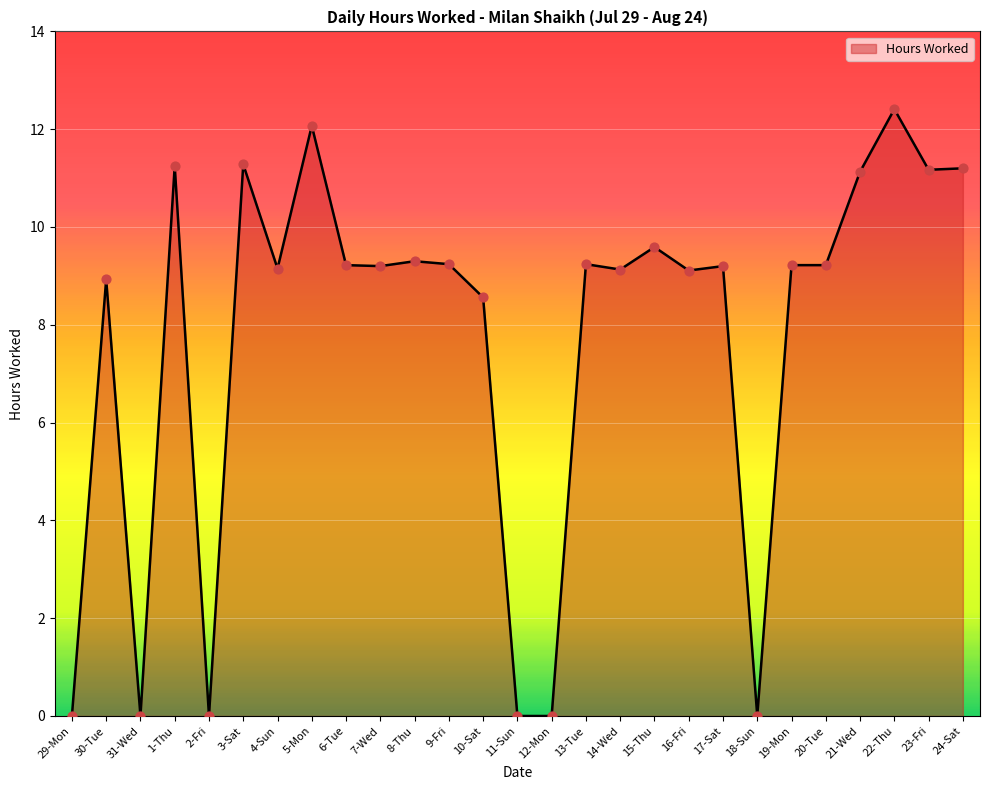

Between 22-Thu and 4-Sun, which is larger?

22-Thu